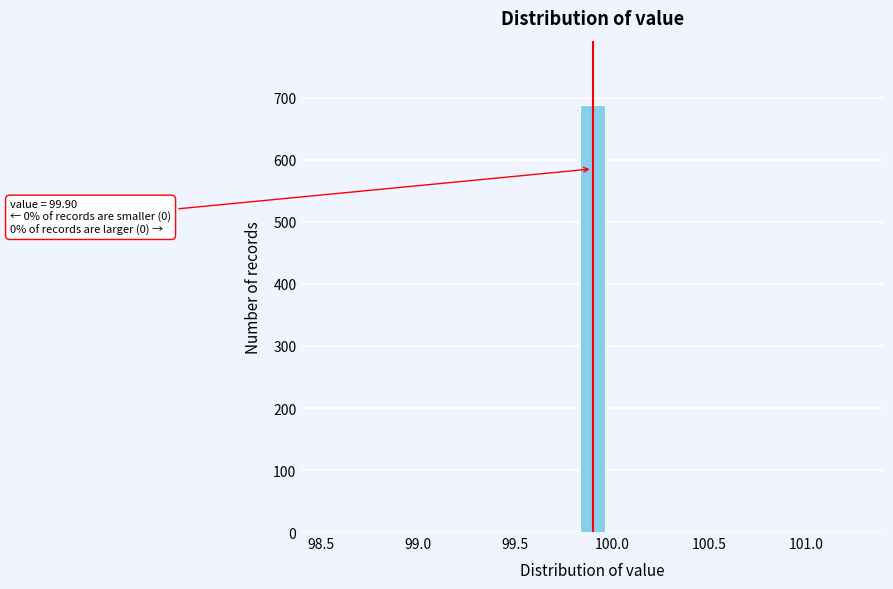

Around what value on the x-axis is the tallest bar? Give the approximate position of its centre, as read against the axis.

99.90